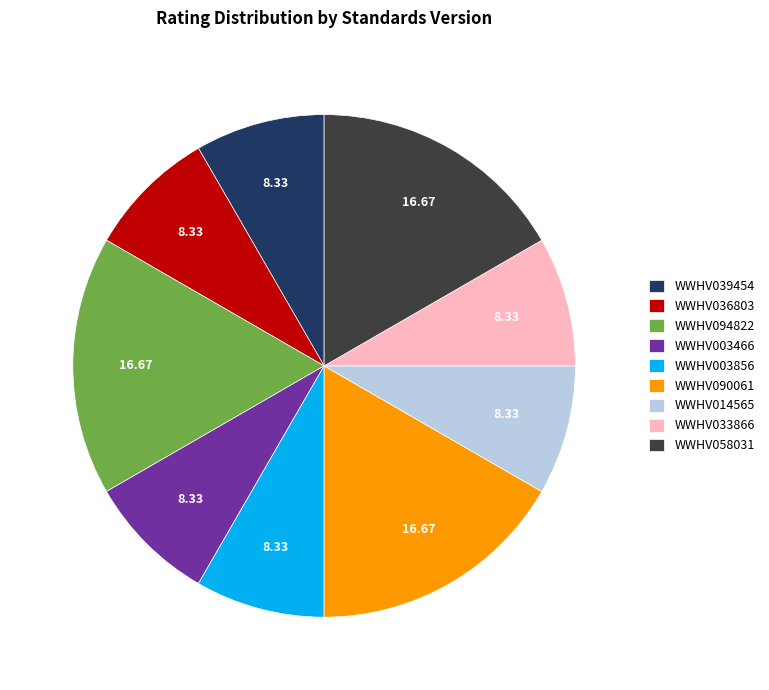

What is the ratio of the value at WWHV094822 to the value at WWHV003466?

2.0